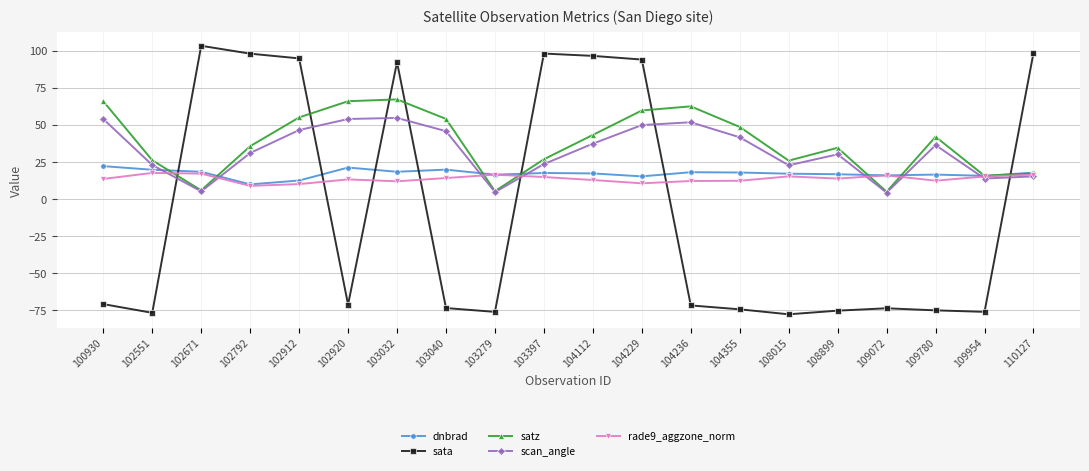

At which category is the sum across all series the highest?

103032